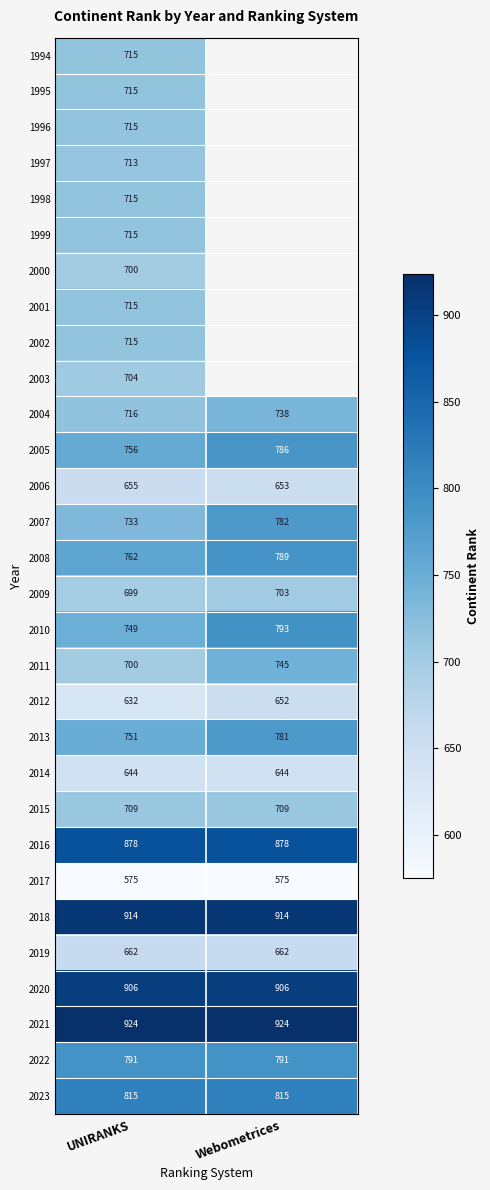

At which label does 2013 reach its peak?

Webometrices